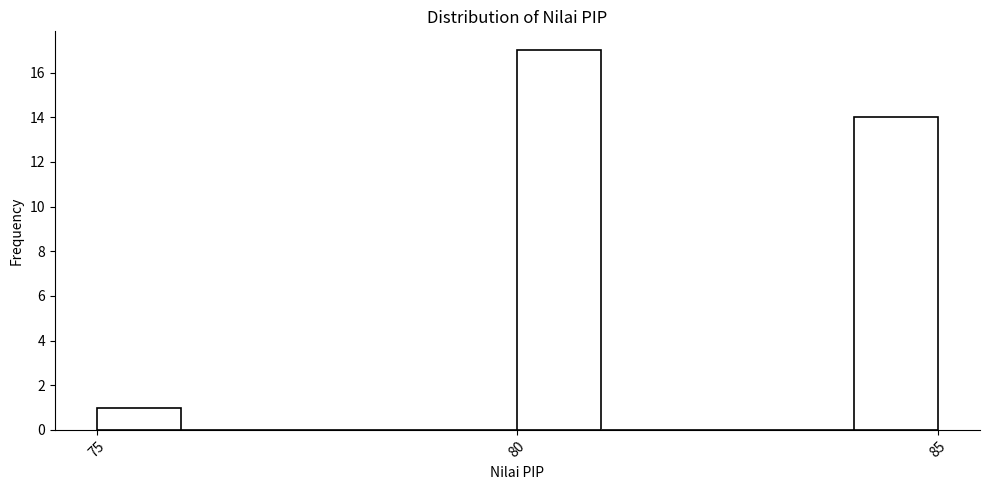

Read against the x-axis, roughly where is the centre of the tallest bar?

80.5